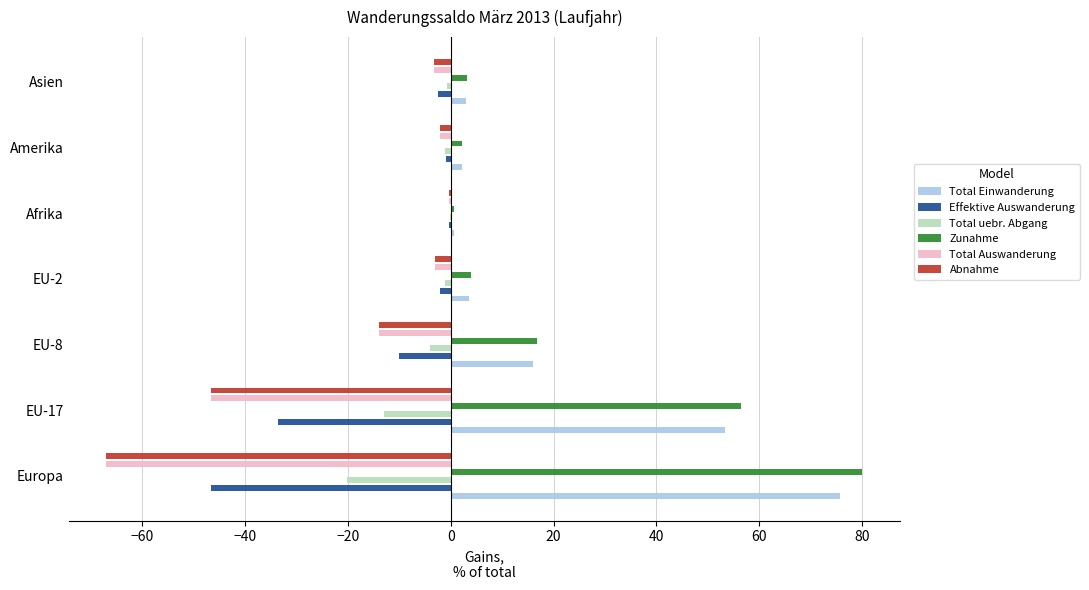

What are all the series names shown in the legend?

Total Einwanderung, Effektive Auswanderung, Total uebr. Abgang, Zunahme, Total Auswanderung, Abnahme